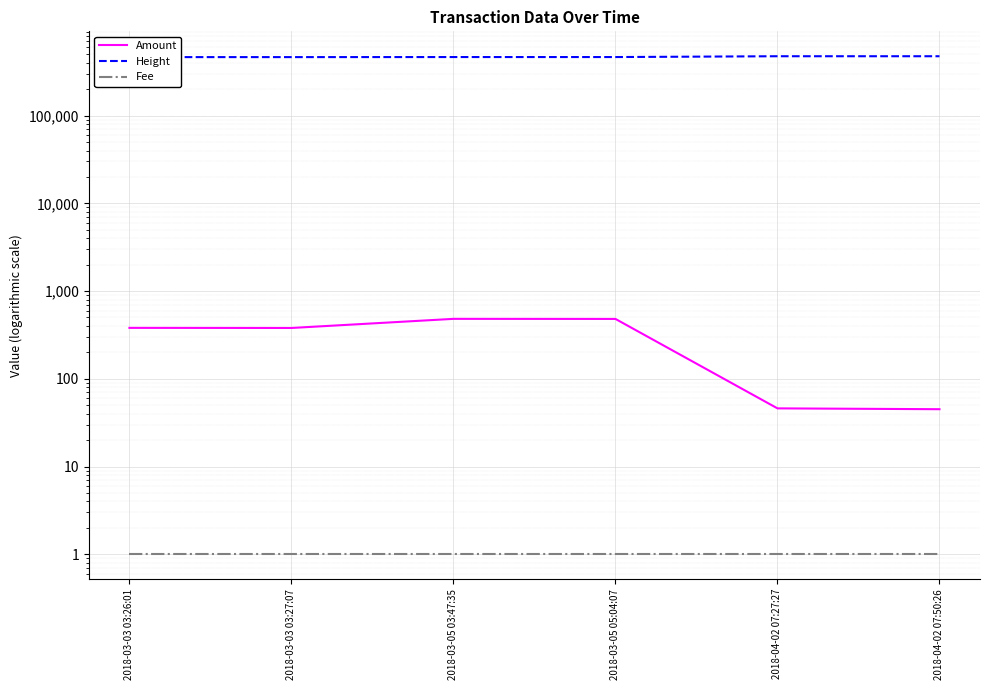

True or false: Height has a value of 700300.7 at 2018-03-03 03:27:07.

False